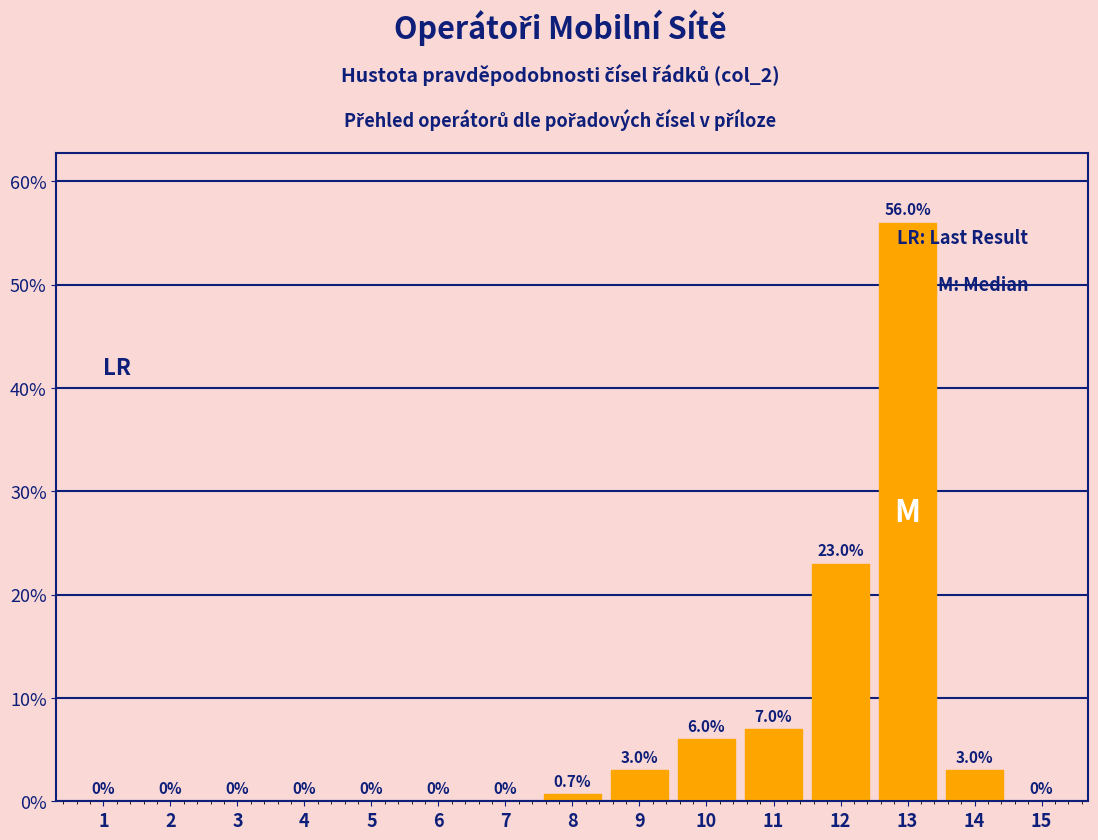

Reading right to left, extract all data points from this chart.

15=0.0	14=3.0	13=56.0	12=23.0	11=7.0	10=6.0	9=3.0	8=0.7	7=0.0	6=0.0	5=0.0	4=0.0	3=0.0	2=0.0	1=0.0